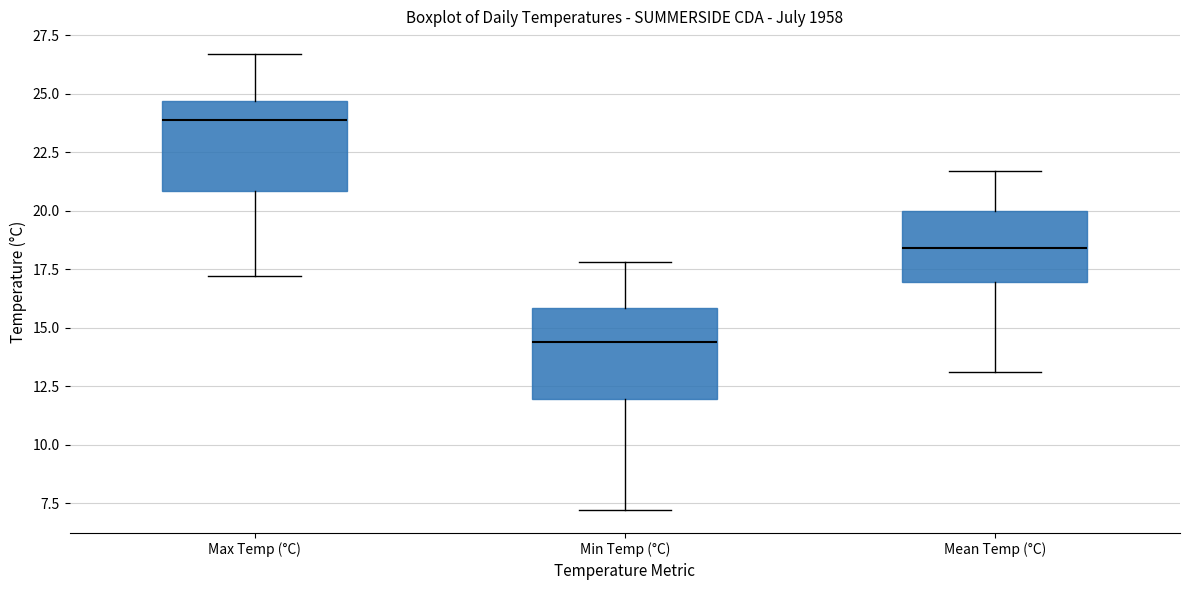

Reading left to right, read every box against the y-axis: the position of its median line, the range the box covers, and the ends of its whiskers. The values are not printed on the chart, so give them approximately, as read against the axis.

Max Temp (°C): median 24.0, box 21.0 to 24.5, whiskers 17.0 to 26.5
Min Temp (°C): median 14.5, box 12.0 to 16.0, whiskers 7.0 to 18.0
Mean Temp (°C): median 18.5, box 17.0 to 20.0, whiskers 13.0 to 21.5